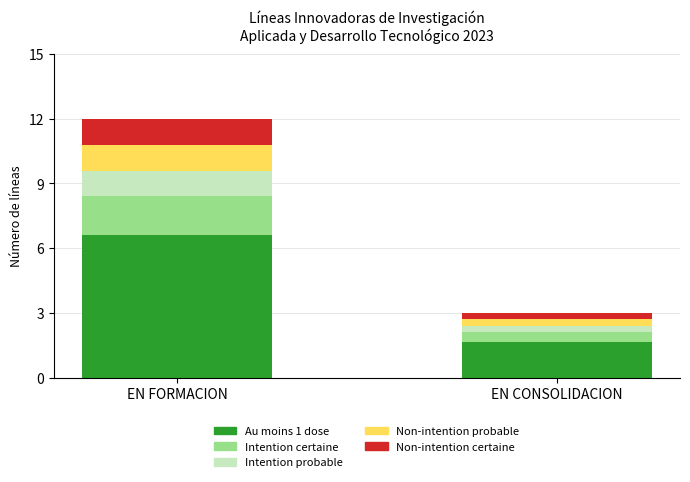

The Au moins 1 dose series shows 0.5 at EN CONSOLIDACION. True or false?

False